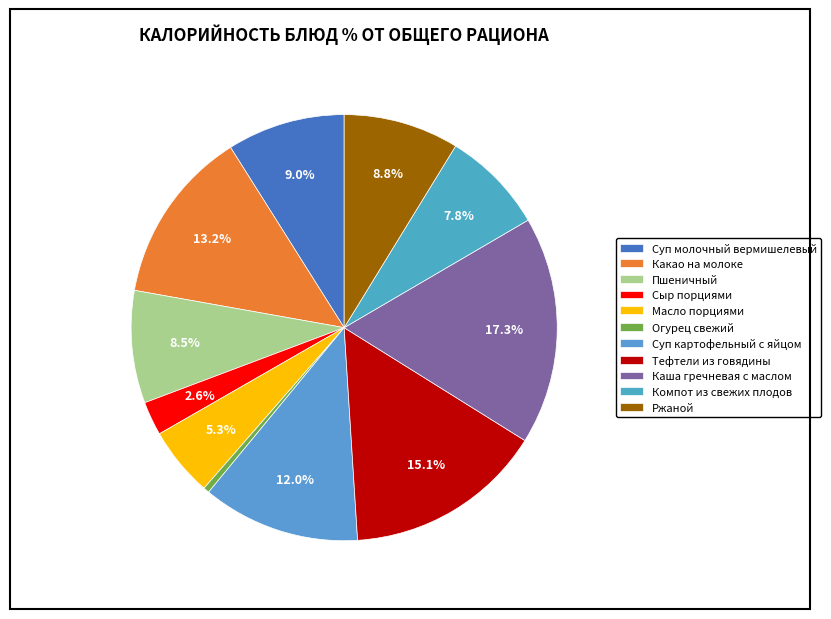

What percentage is the Суп молочный вермишелевый slice, to the nearest percent?

9%